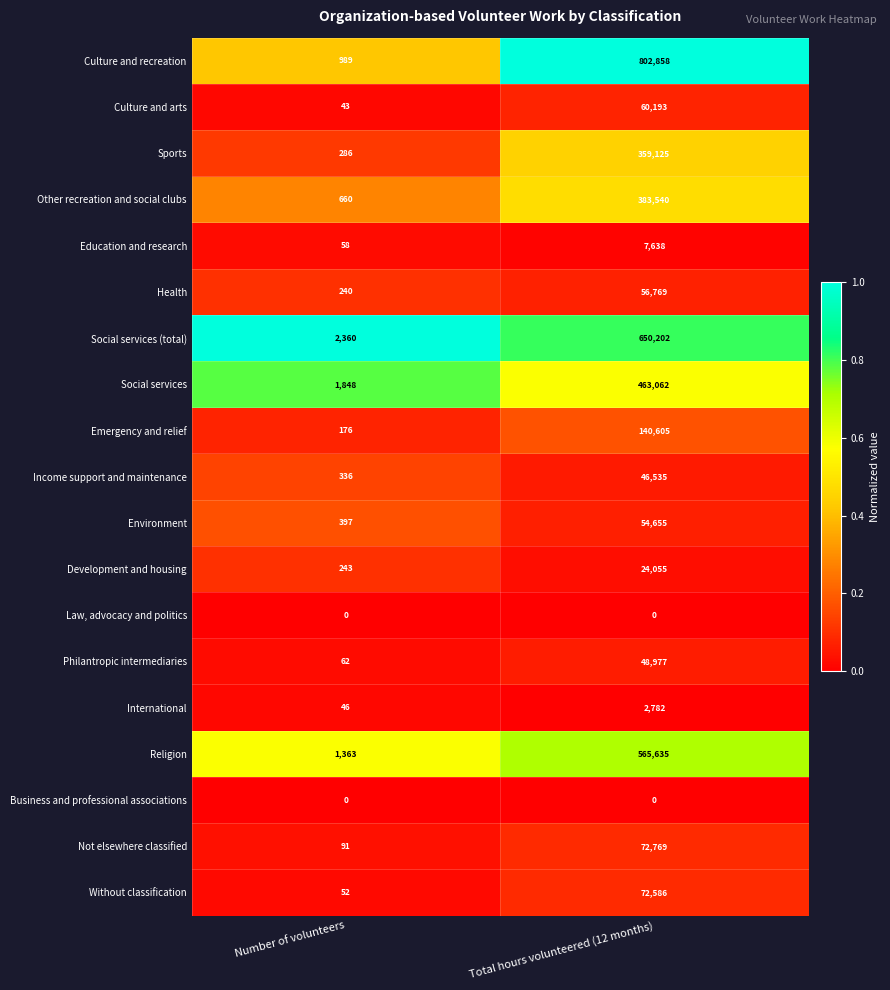

At which category is the sum across all series the highest?

Total hours volunteered (12 months)